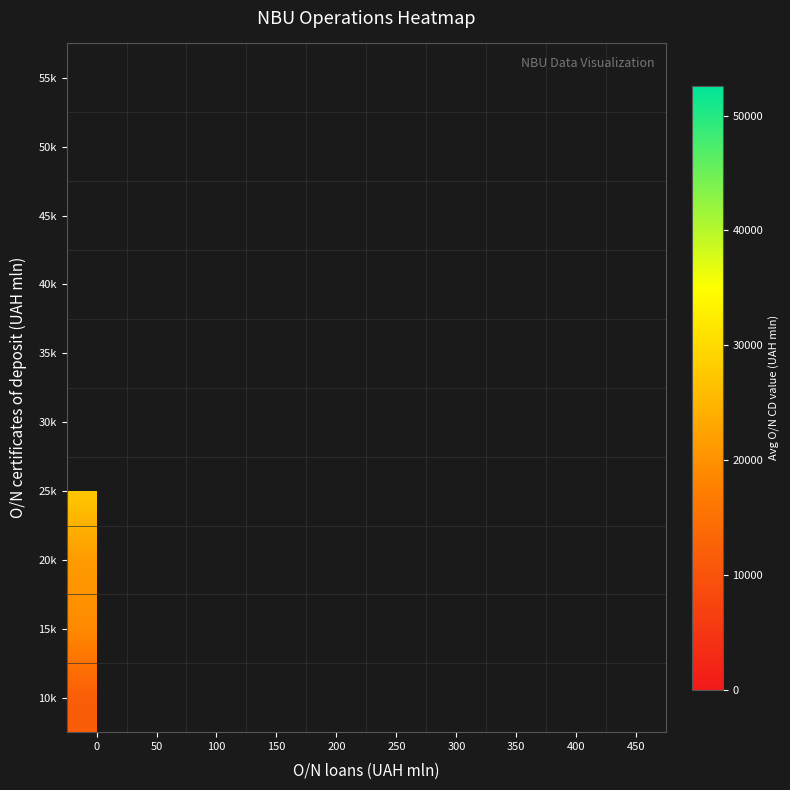

Reading left to right, list all the values displayed in this chart.

10k: 0=11799.0	50=0.0	100=0.0	150=0.0	200=0.0	250=0.0	300=0.0	350=0.0	400=0.0	450=0.0
15k: 0=18980.7	50=0.0	100=0.0	150=0.0	200=18766.0	250=0.0	300=18359.0	350=16334.0	400=0.0	450=0.0
20k: 0=21407.4	50=20846.0	100=0.0	150=21922.0	200=0.0	250=23257.0	300=0.0	350=0.0	400=0.0	450=22062.0
25k: 0=27476.5	50=0.0	100=0.0	150=26003.0	200=26484.0	250=25481.0	300=0.0	350=0.0	400=0.0	450=0.0
30k: 0=0.0	50=32260.5	100=0.0	150=0.0	200=0.0	250=31681.0	300=0.0	350=0.0	400=0.0	450=0.0
35k: 0=0.0	50=38060.0	100=0.0	150=0.0	200=0.0	250=0.0	300=0.0	350=0.0	400=0.0	450=0.0
40k: 0=41248.0	50=0.0	100=0.0	150=0.0	200=0.0	250=0.0	300=0.0	350=0.0	400=0.0	450=0.0
45k: 0=0.0	50=0.0	100=0.0	150=0.0	200=0.0	250=0.0	300=0.0	350=0.0	400=0.0	450=0.0
50k: 0=51422.5	50=0.0	100=0.0	150=0.0	200=52577.0	250=0.0	300=0.0	350=0.0	400=0.0	450=0.0
55k: 0=0.0	50=0.0	100=0.0	150=0.0	200=0.0	250=0.0	300=0.0	350=0.0	400=0.0	450=0.0